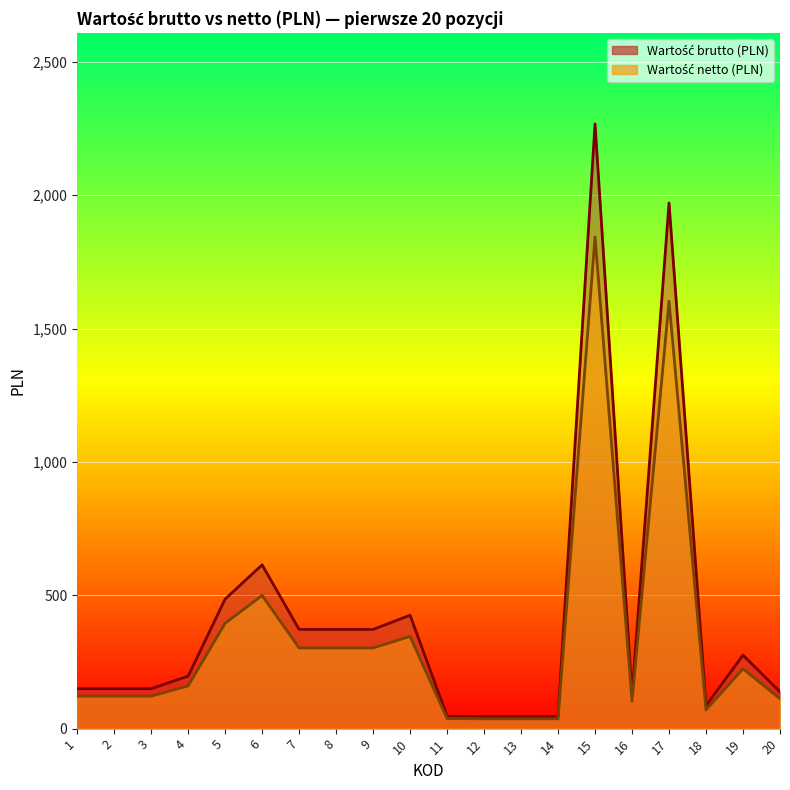

Reading left to right, what are all the values shown in this chart?

Wartość brutto (PLN): 1=149.6	2=149.6	3=149.6	4=196.8	5=485.6	6=614.0	7=372.0	8=372.0	9=372.0	10=425.1	11=46.2	12=45.3	13=45.3	14=45.3	15=2267.1	16=126.0	17=1970.5	18=86.1	19=275.5	20=137.8
Wartość netto (PLN): 1=121.6	2=121.6	3=121.6	4=160.0	5=394.8	6=499.2	7=302.4	8=302.4	9=302.4	10=345.6	11=37.6	12=36.8	13=36.8	14=36.8	15=1843.2	16=102.4	17=1602.0	18=70.0	19=224.0	20=112.0